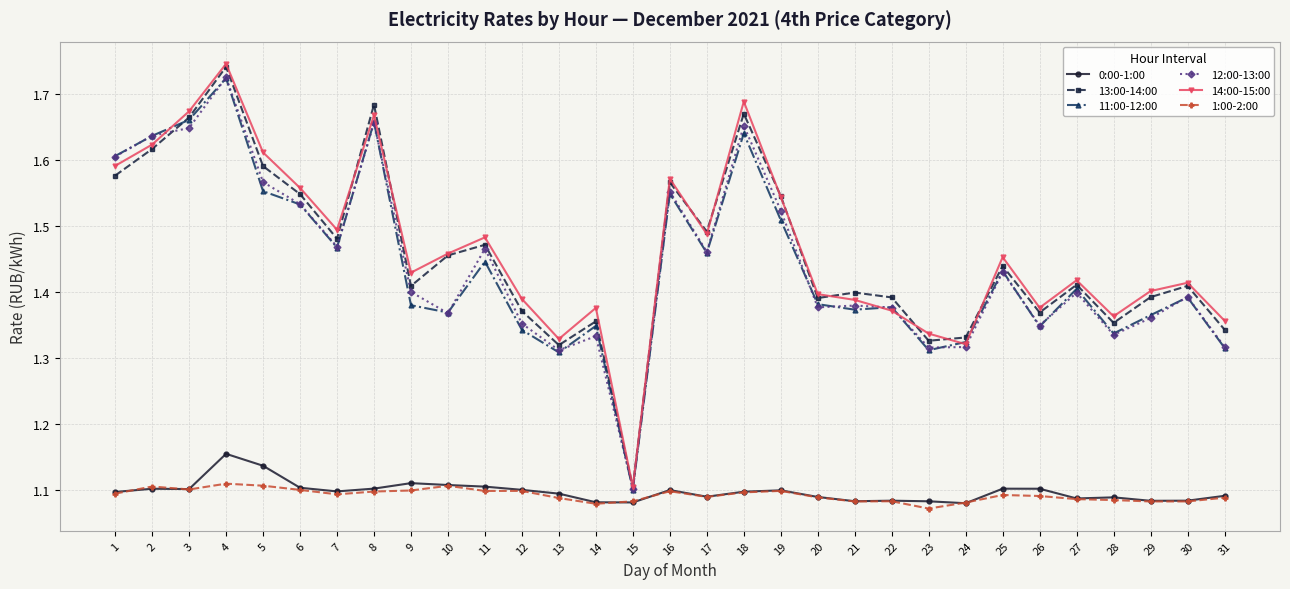

At which label is 13:00-14:00 closest to 1?

15